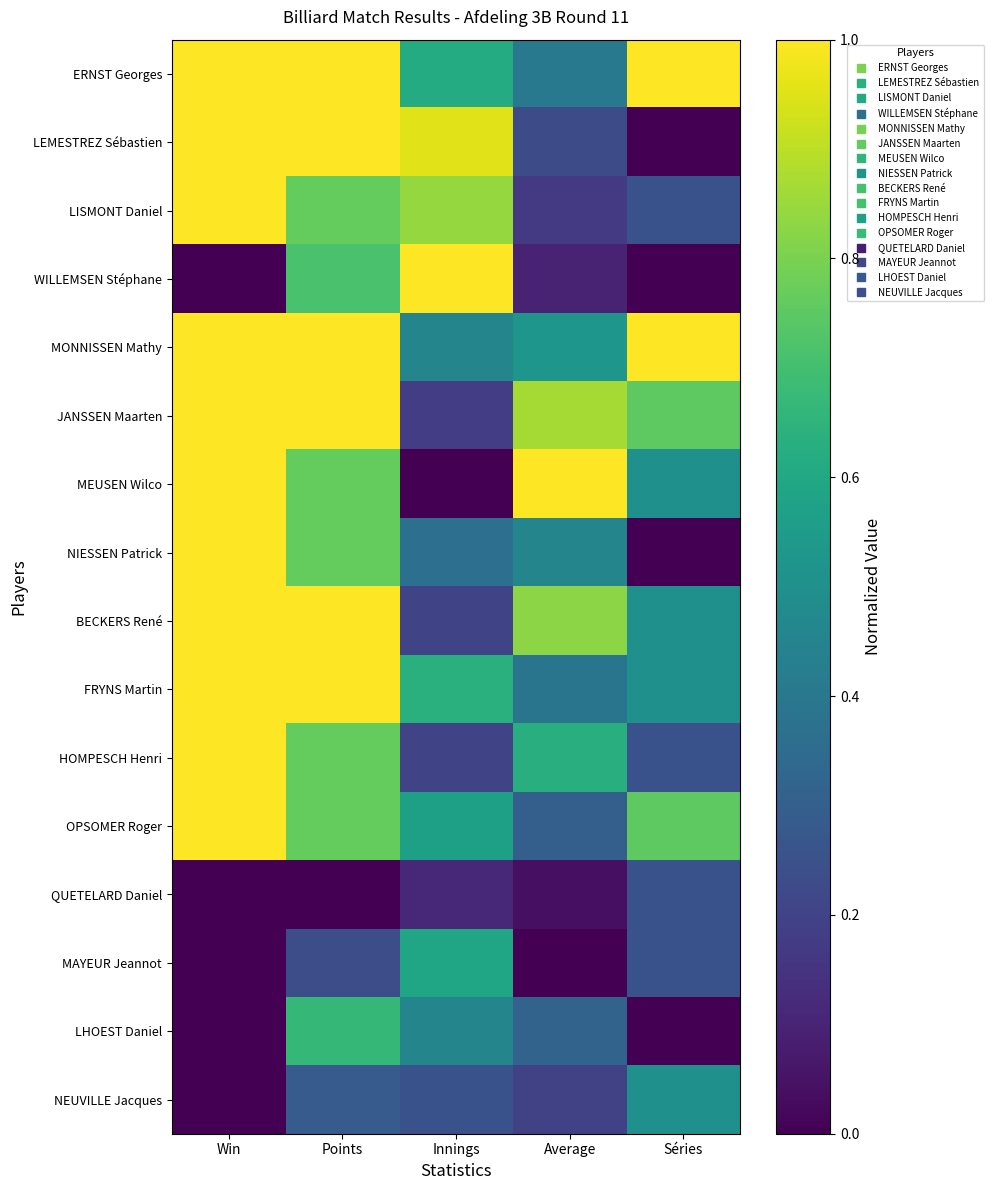

Between Win and Average, which series saw the biggest shift?

LISMONT Daniel